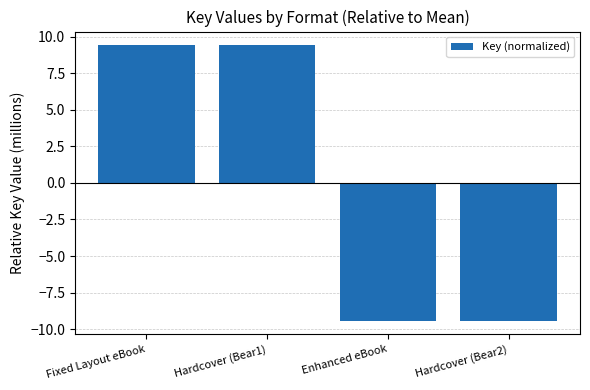

What is the maximum value shown in the chart?

9.4